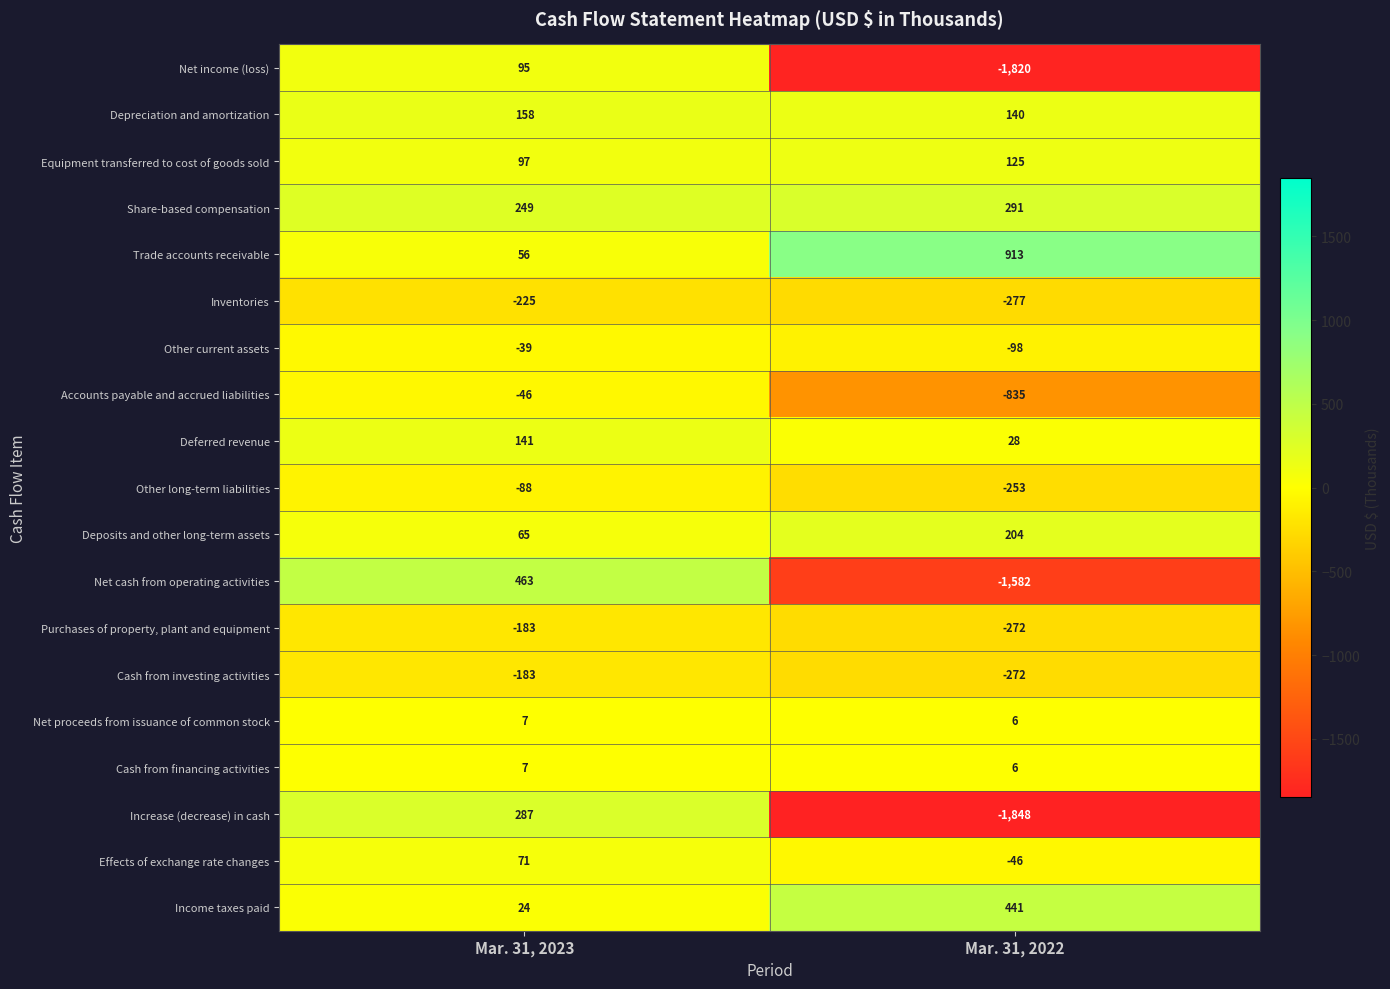

What is the approximate value of Net cash from operating activities at Mar. 31, 2022?

-1582